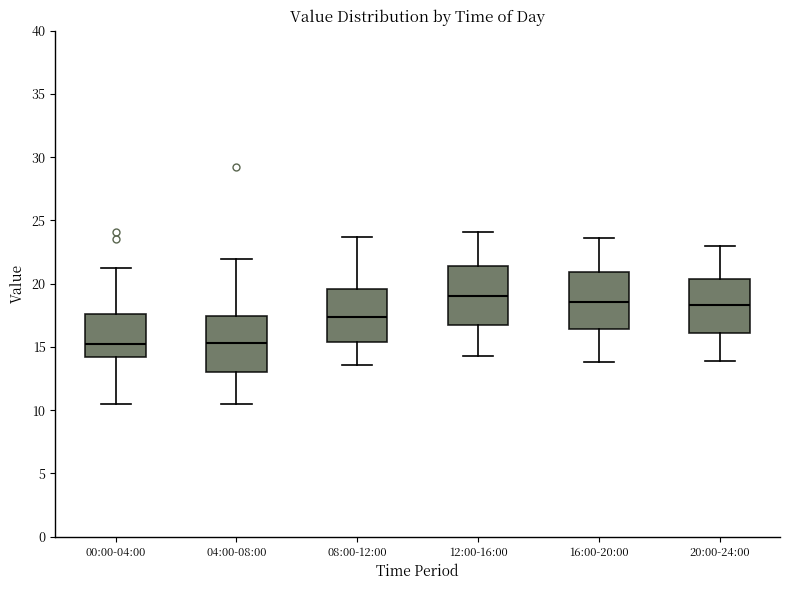

Reading left to right, read every box against the y-axis: the position of its median line, the range the box covers, and the ends of its whiskers. The values are not printed on the chart, so give them approximately, as read against the axis.

00:00-04:00: median 15.0, box 14.0 to 17.5, whiskers 10.5 to 21.5
04:00-08:00: median 15.5, box 13.0 to 17.5, whiskers 10.5 to 22.0
08:00-12:00: median 17.5, box 15.5 to 19.5, whiskers 13.5 to 23.5
12:00-16:00: median 19.0, box 16.5 to 21.5, whiskers 14.5 to 24.0
16:00-20:00: median 18.5, box 16.5 to 21.0, whiskers 14.0 to 23.5
20:00-24:00: median 18.5, box 16.0 to 20.5, whiskers 14.0 to 23.0